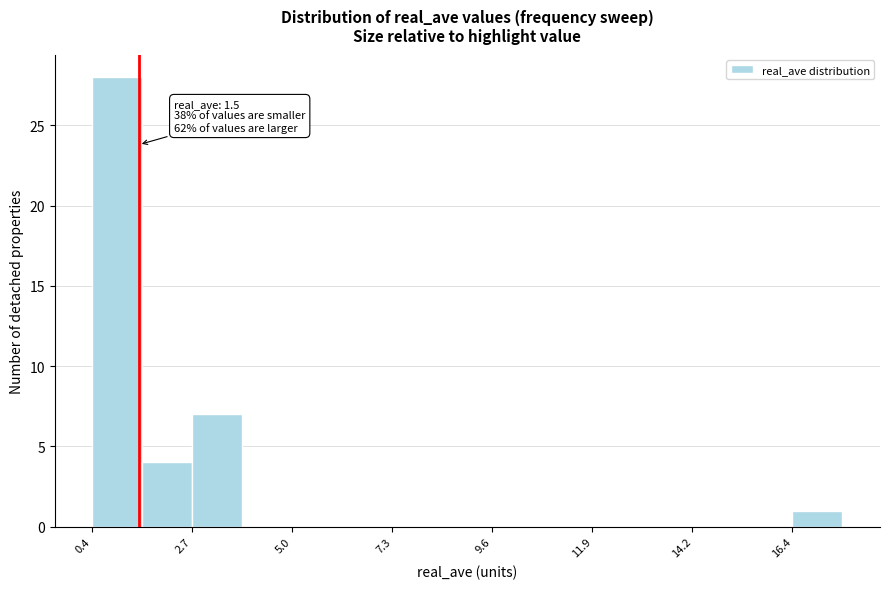

Around what value on the x-axis is the tallest bar? Give the approximate position of its centre, as read against the axis.

1.0